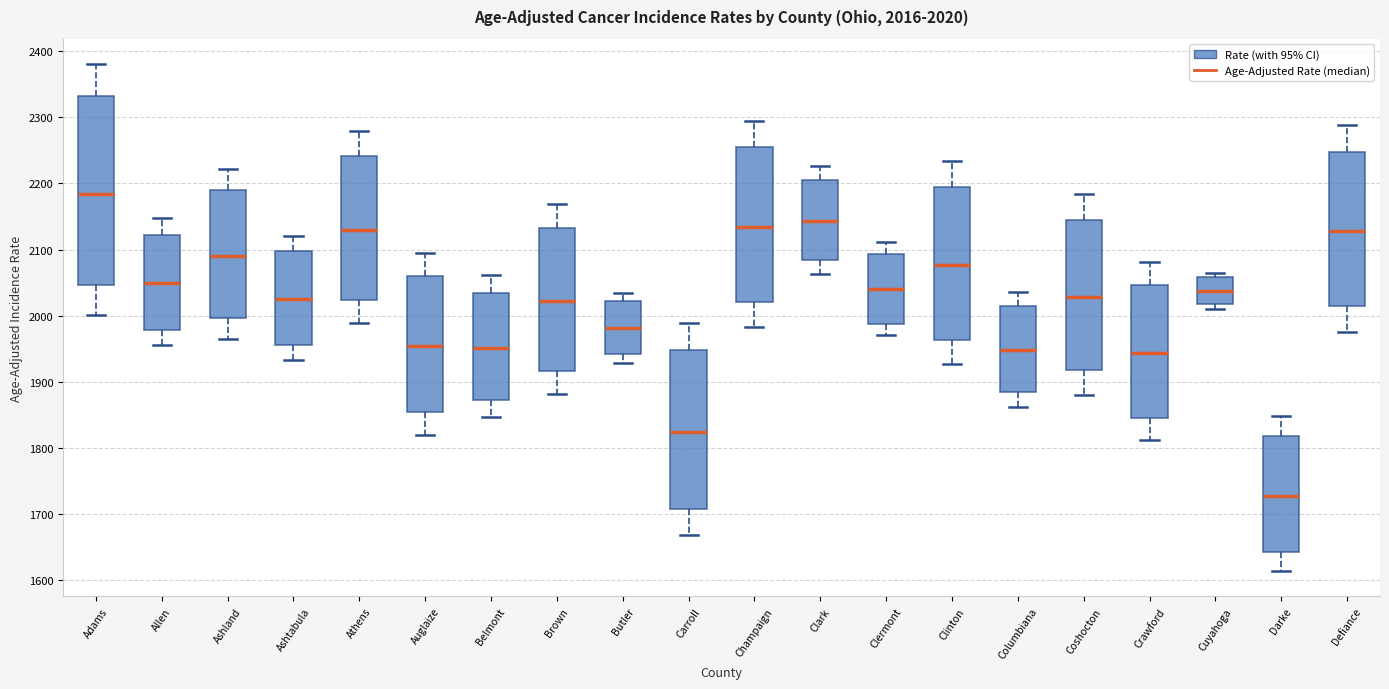

Which box is the tallest, from its lower edge to its upper edge?

Adams